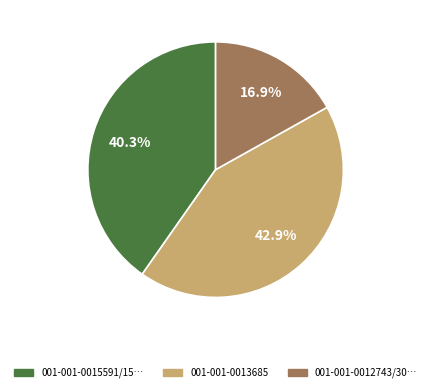

Is there a majority slice in this chart?

No